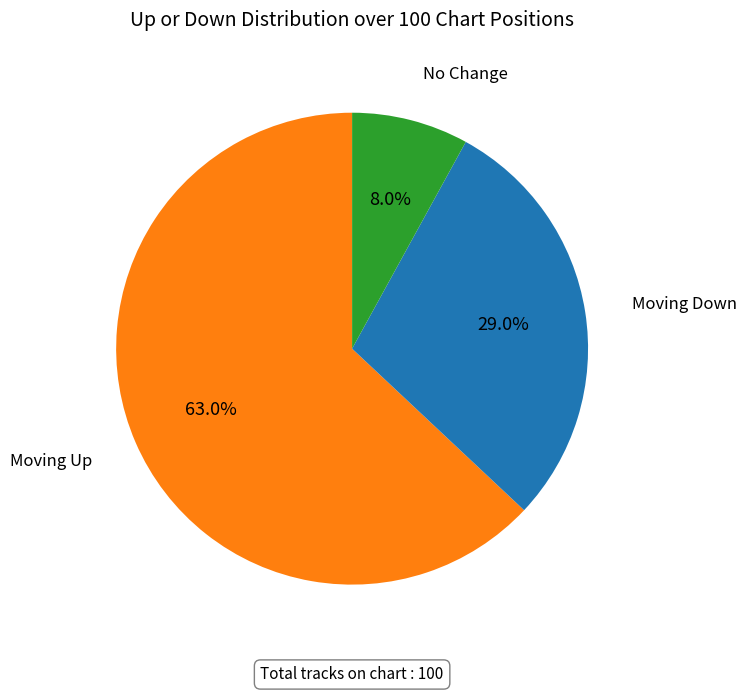

What is the smallest slice in the pie chart?

No Change